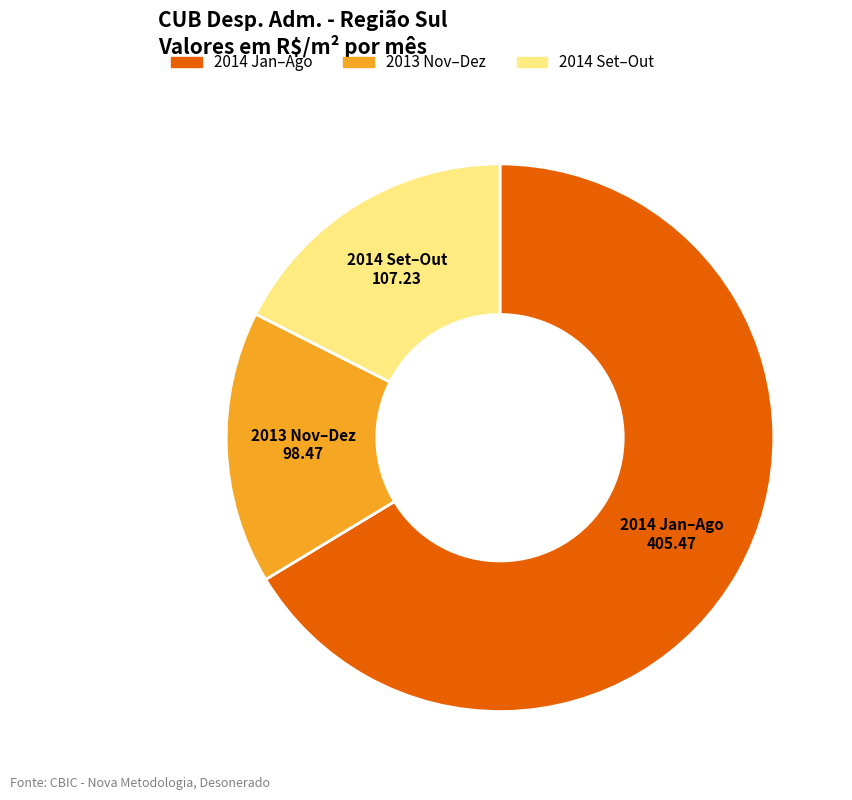

Which category has the smallest portion of the pie?

2013 Nov–Dez